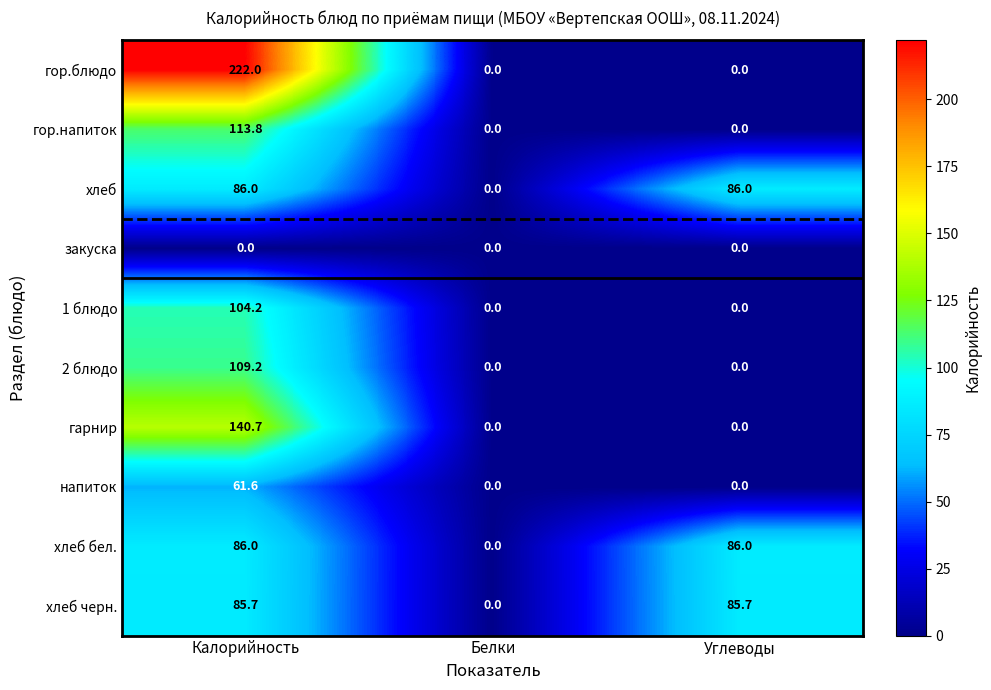

Which series has the largest range (max minus min)?

гор.блюдо